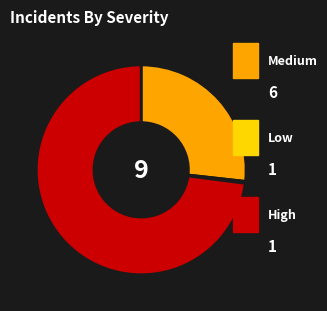

Is there a majority slice in this chart?

Yes